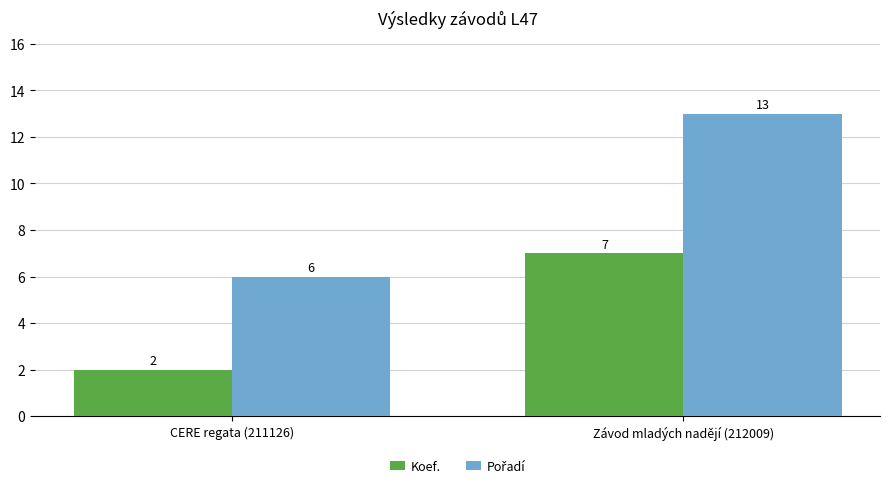

What is the difference between the Koef. values at Závod mladých nadějí (212009) and CERE regata (211126)?

5